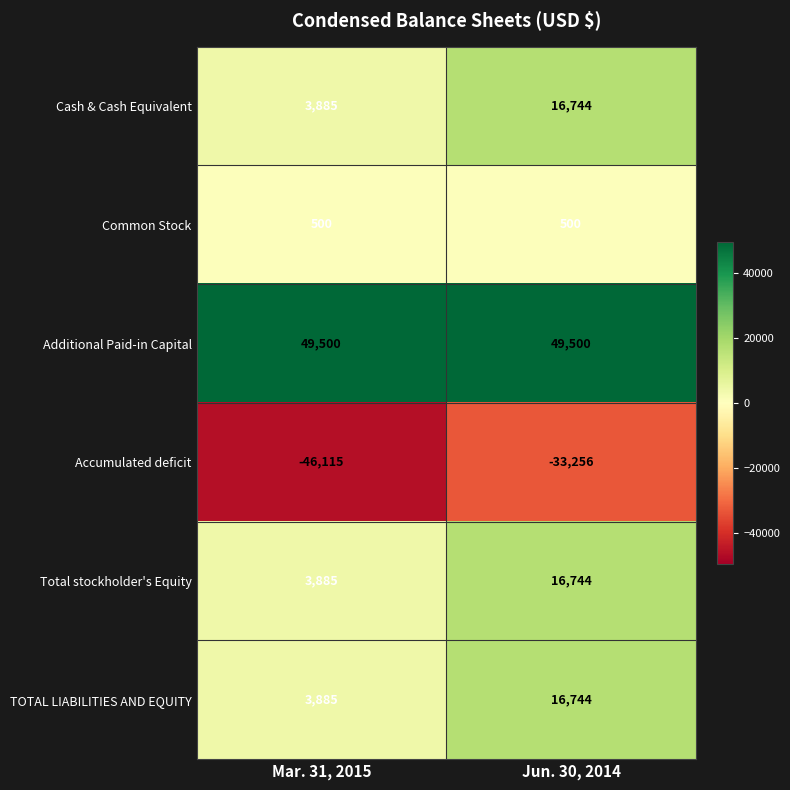

Reading right to left, list all the values displayed in this chart.

Cash & Cash Equivalent: 16744	3885
Common Stock: 500	500
Additional Paid-in Capital: 49500	49500
Accumulated deficit: -33256	-46115
Total stockholder's Equity: 16744	3885
TOTAL LIABILITIES AND EQUITY: 16744	3885